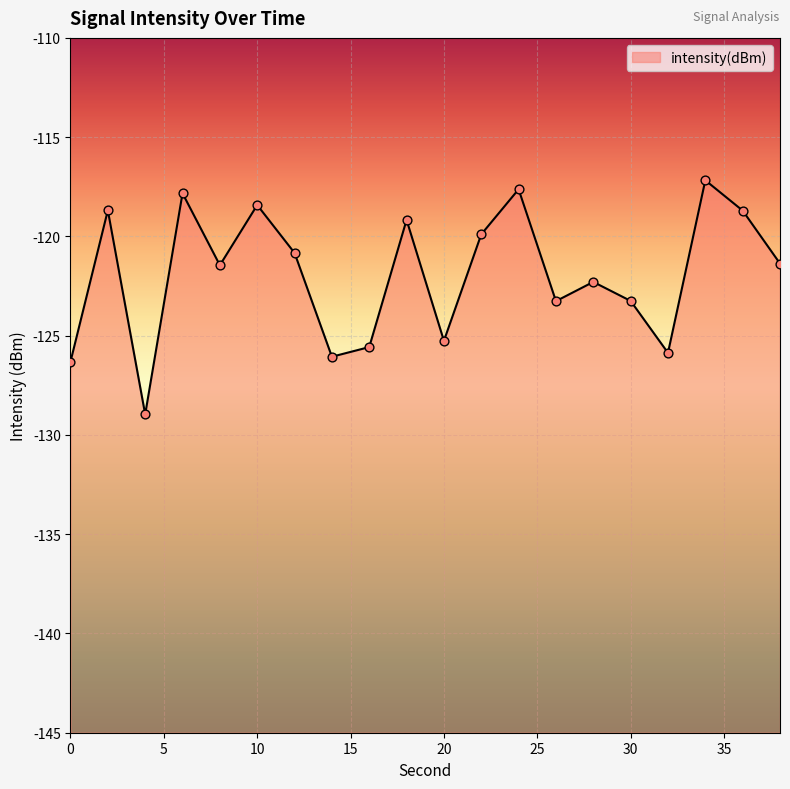

Between 0 and 30, which is larger?

30